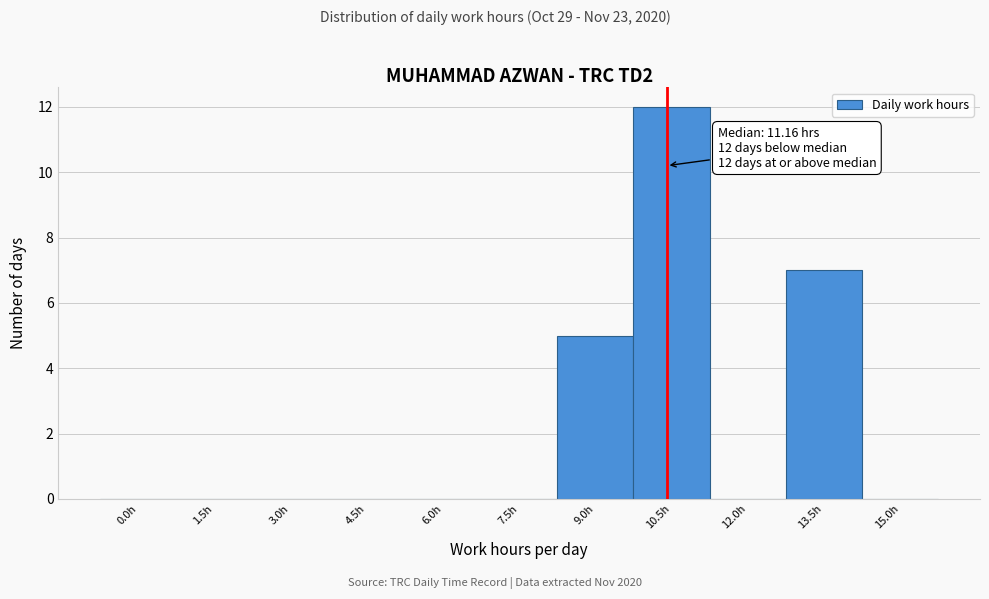

Reading left to right, extract all data points from this chart.

0.0h=0	1.5h=0	3.0h=0	4.5h=0	6.0h=0	7.5h=0	9.0h=5	10.5h=12	12.0h=0	13.5h=7	15.0h=0